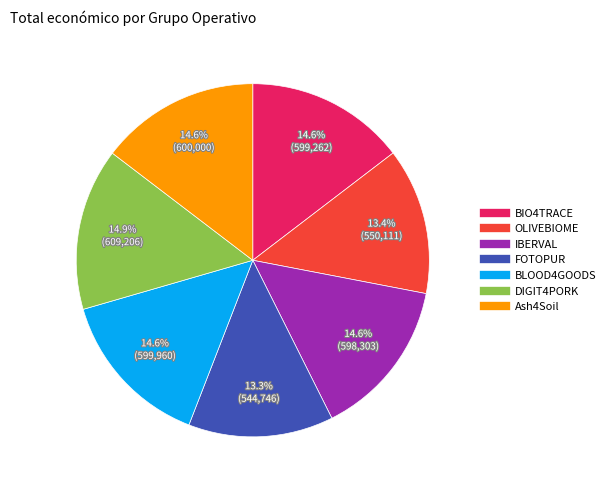

To the nearest percent, what percentage of the pie is Ash4Soil?

15%